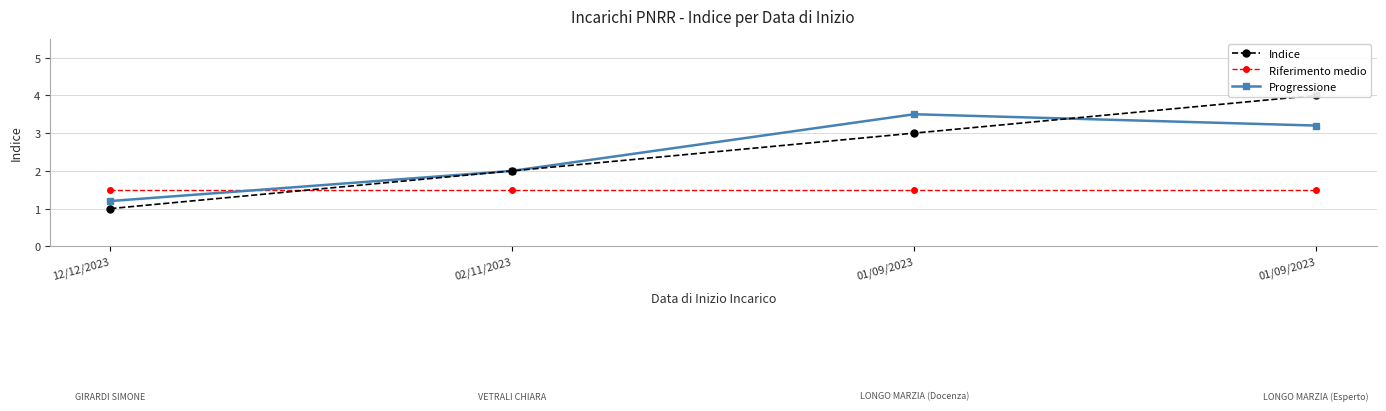

What is the sum of all Riferimento medio values?

6.0